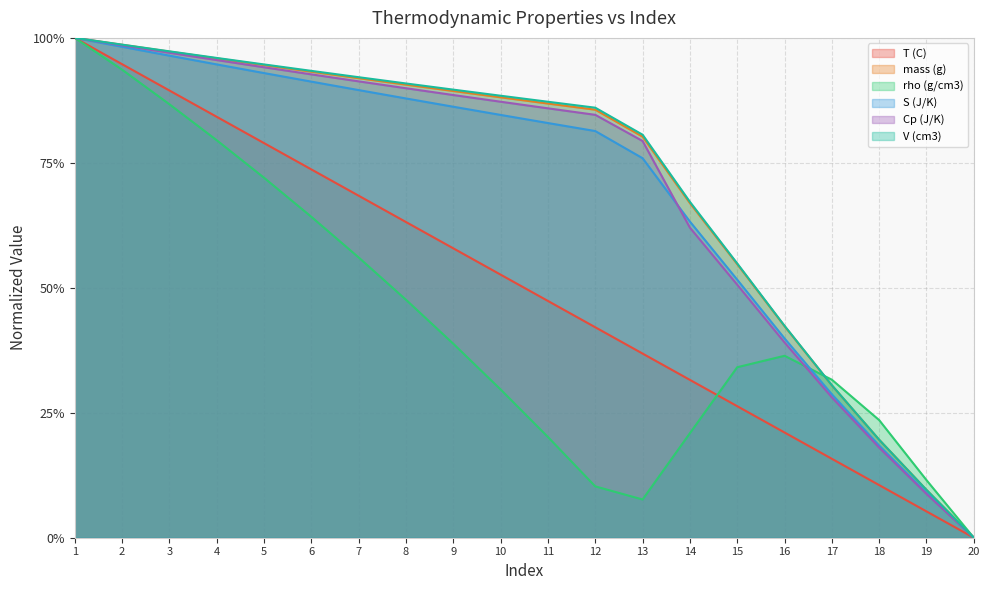

True or false: rho (g/cm3) has a value of 0.1 at 7.

False